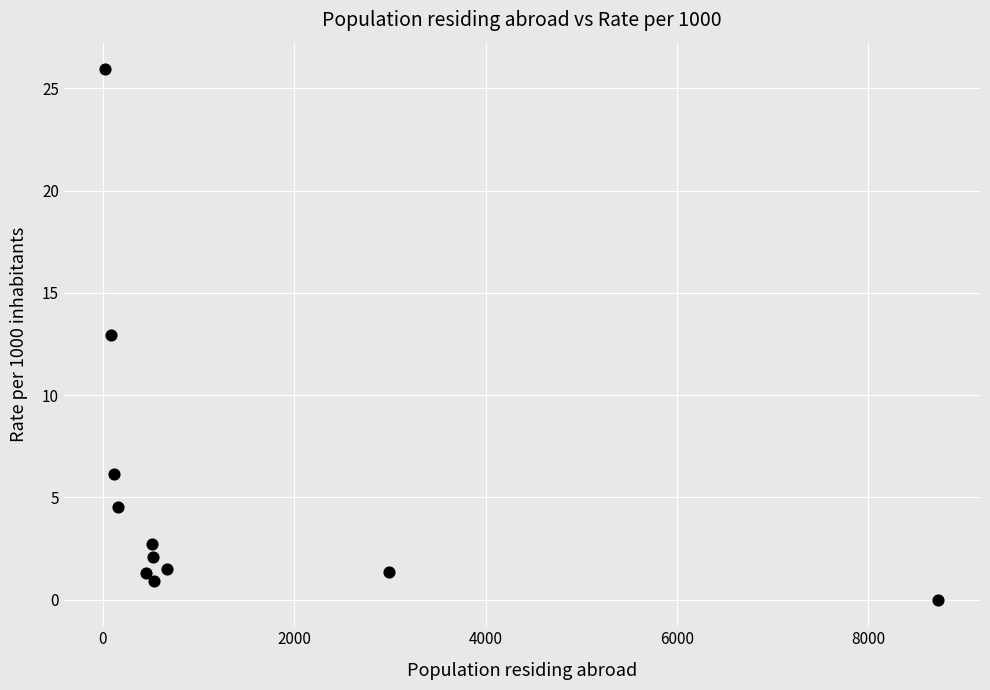

What is the average X value?

1346.3